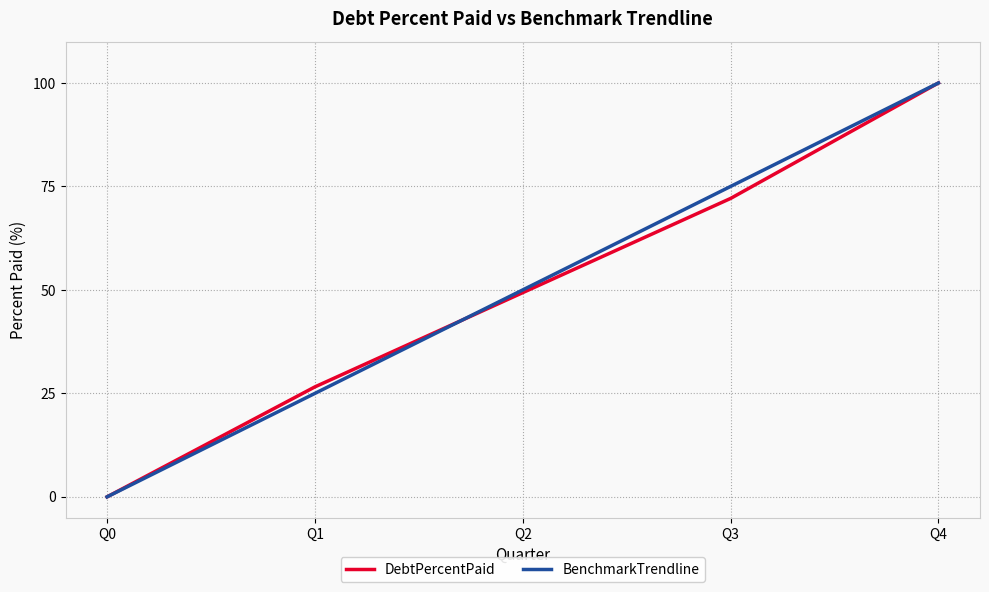

At which label is BenchmarkTrendline closest to 50?

Q2